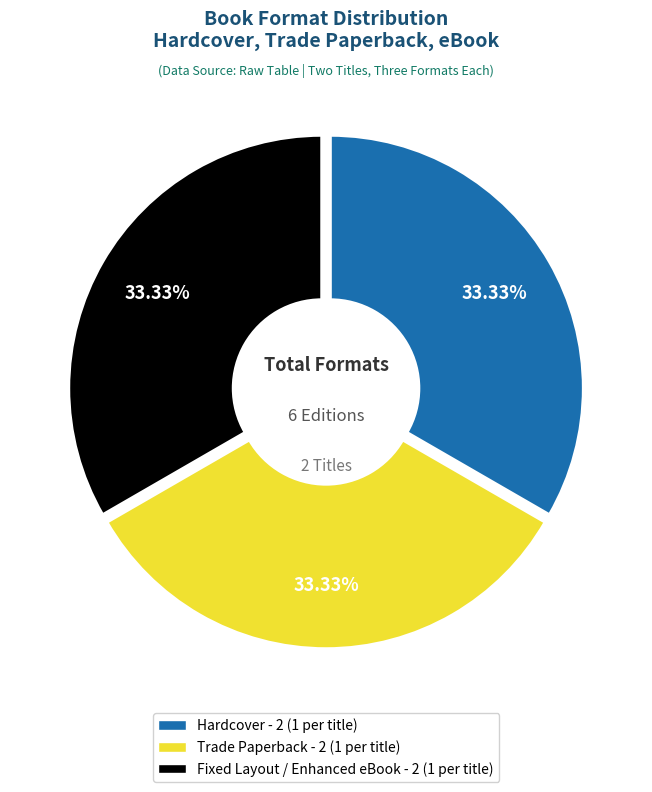

Is there a majority slice in this chart?

No